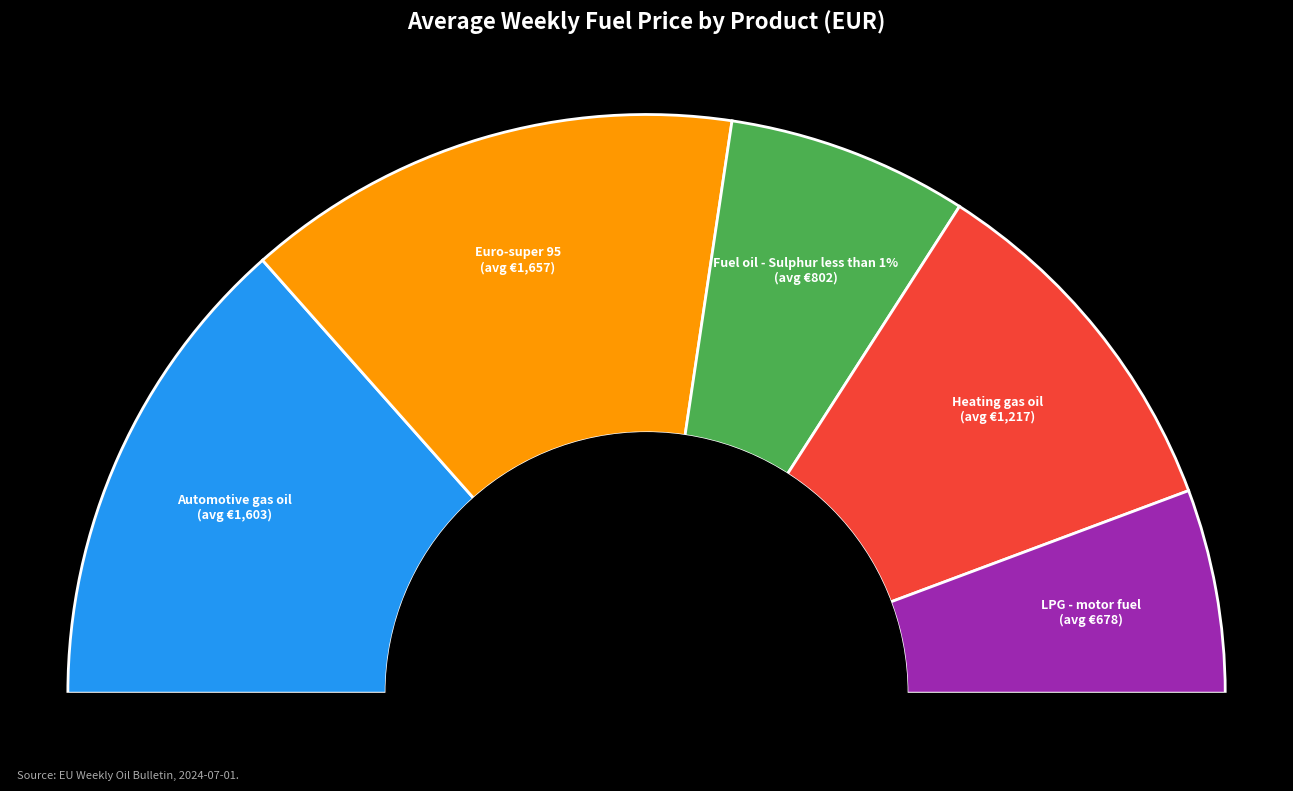

Does Estonia represent more than half of the total?

No